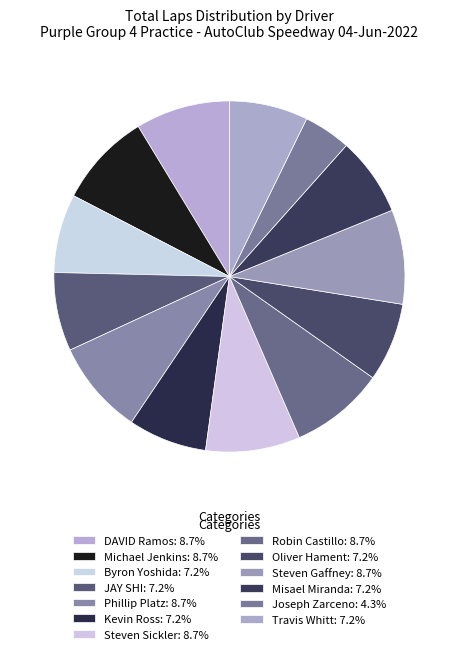

Which has a higher value, Misael Miranda or Byron Yoshida?

Misael Miranda